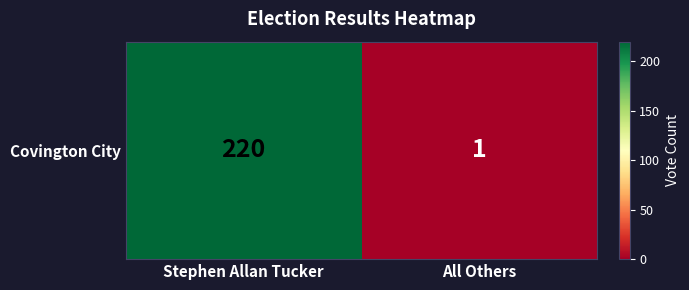

At which label is the value closest to 110?

All Others